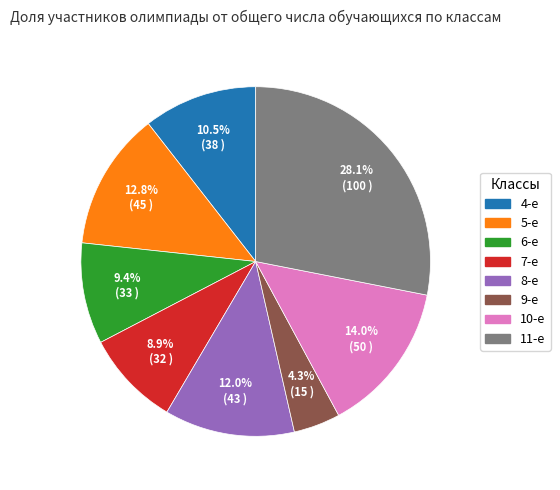

True or false: 11-е accounts for 28% of the total.

True